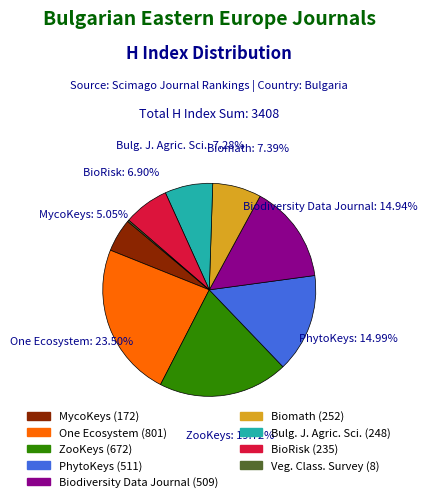

Which slice is the smallest?

Vegetation Classification and Survey